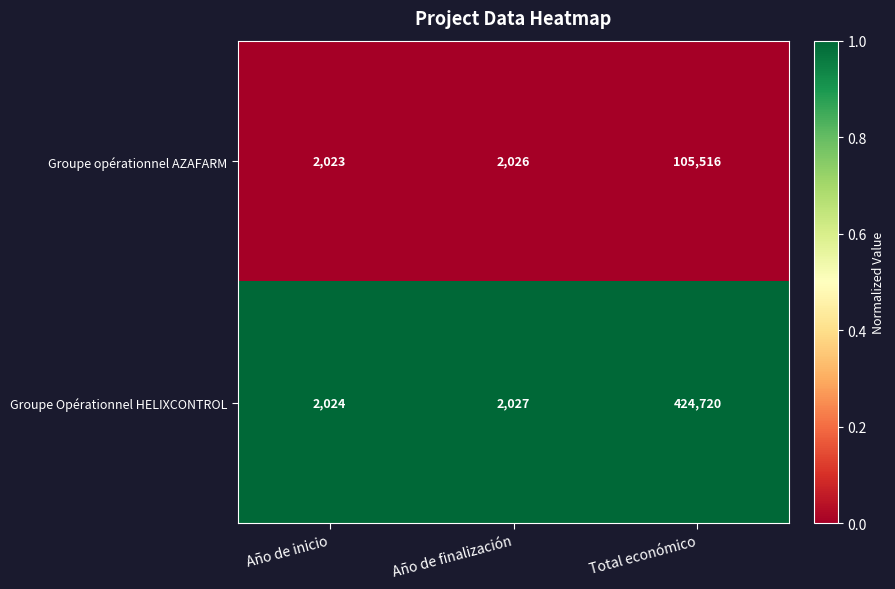

Which category has the lowest value across all series?

Año de inicio